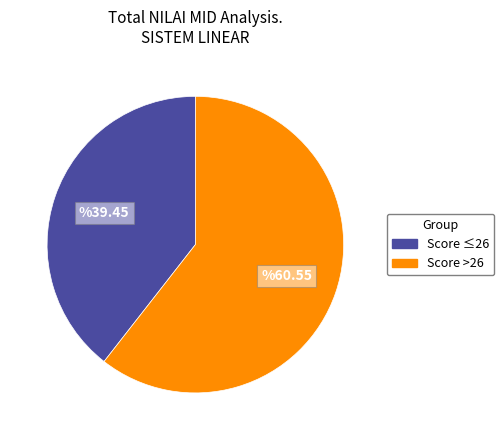

Does any single category account for the majority?

Yes